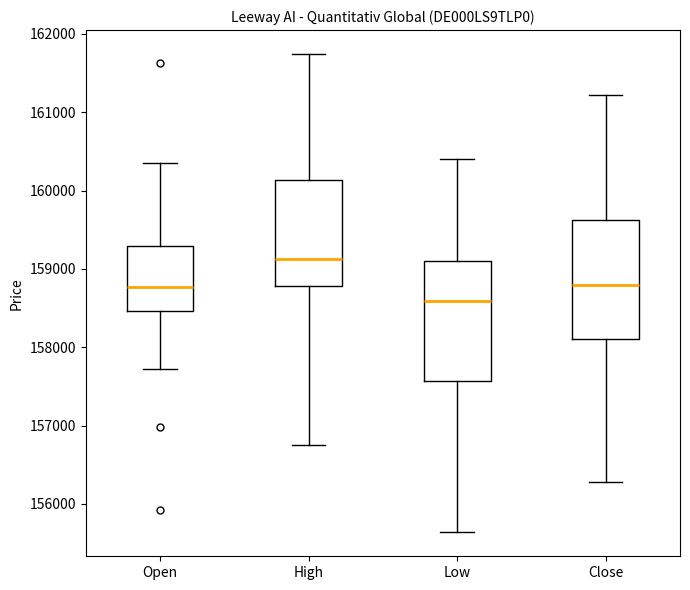

Reading left to right, read every box against the y-axis: the position of its median line, the range the box covers, and the ends of its whiskers. The values are not printed on the chart, so give them approximately, as read against the axis.

Open: median 158800, box 158500 to 159300, whiskers 157700 to 160400
High: median 159100, box 158800 to 160100, whiskers 156800 to 161700
Low: median 158600, box 157600 to 159100, whiskers 155600 to 160400
Close: median 158800, box 158100 to 159600, whiskers 156300 to 161200